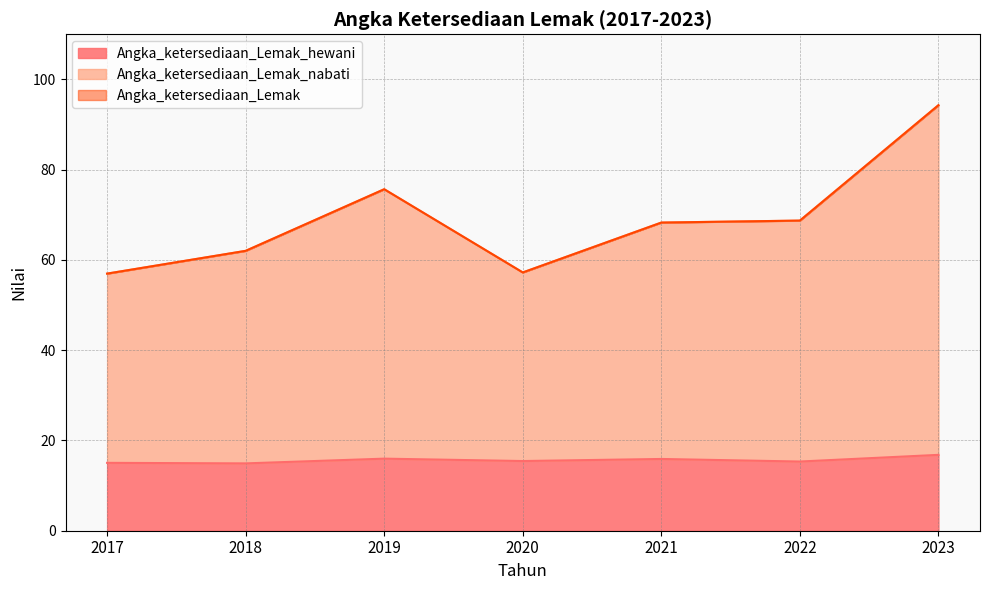

What is the difference between the highest and lowest values at 2020?

41.8